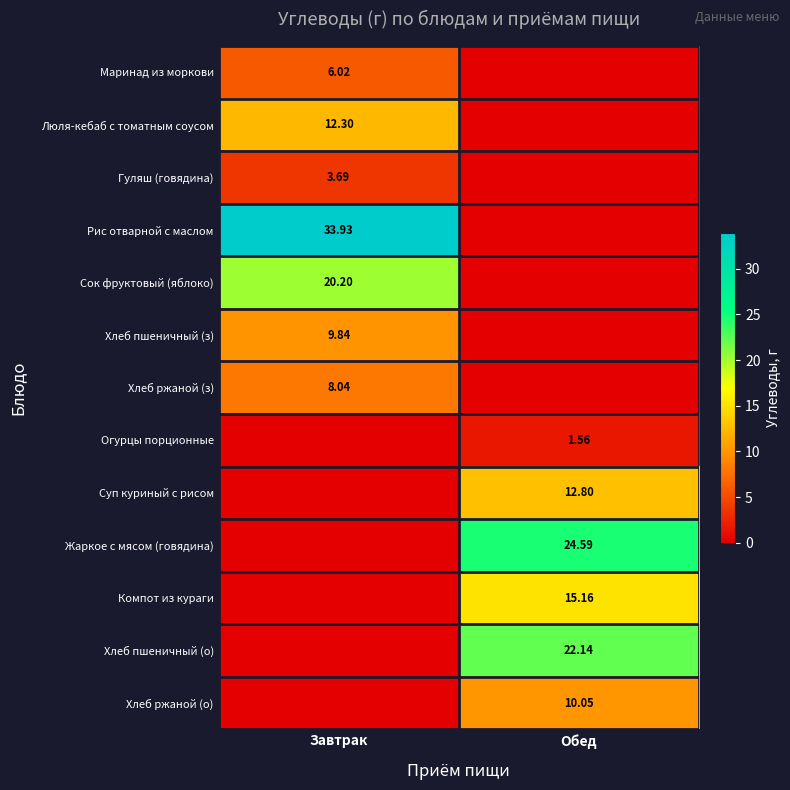

List the series in order of their peak value, highest first.

Рис отварной с маслом, Жаркое с мясом (говядина), Хлеб пшеничный (о), Сок фруктовый (яблоко), Компот из кураги, Суп куриный с рисом, Люля-кебаб с томатным соусом, Хлеб ржаной (о), Хлеб пшеничный (з), Хлеб ржаной (з), Маринад из моркови, Гуляш (говядина), Огурцы порционные